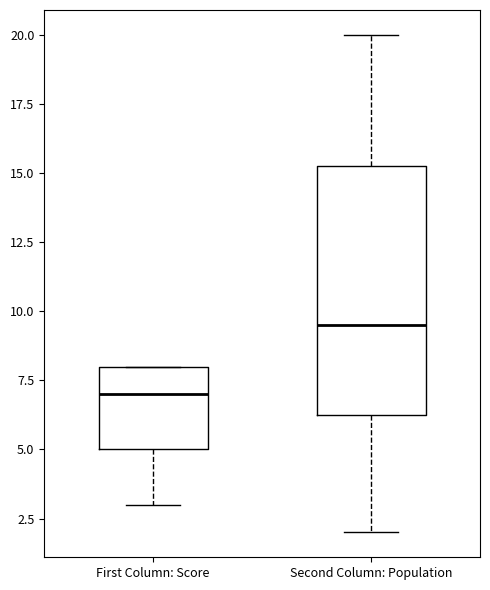

Reading left to right, read every box against the y-axis: the position of its median line, the range the box covers, and the ends of its whiskers. The values are not printed on the chart, so give them approximately, as read against the axis.

First Column: Score: median 7.0, box 5.0 to 8.0, whiskers 3.0 to 8.0
Second Column: Population: median 9.5, box 6.5 to 15.5, whiskers 2.0 to 20.0